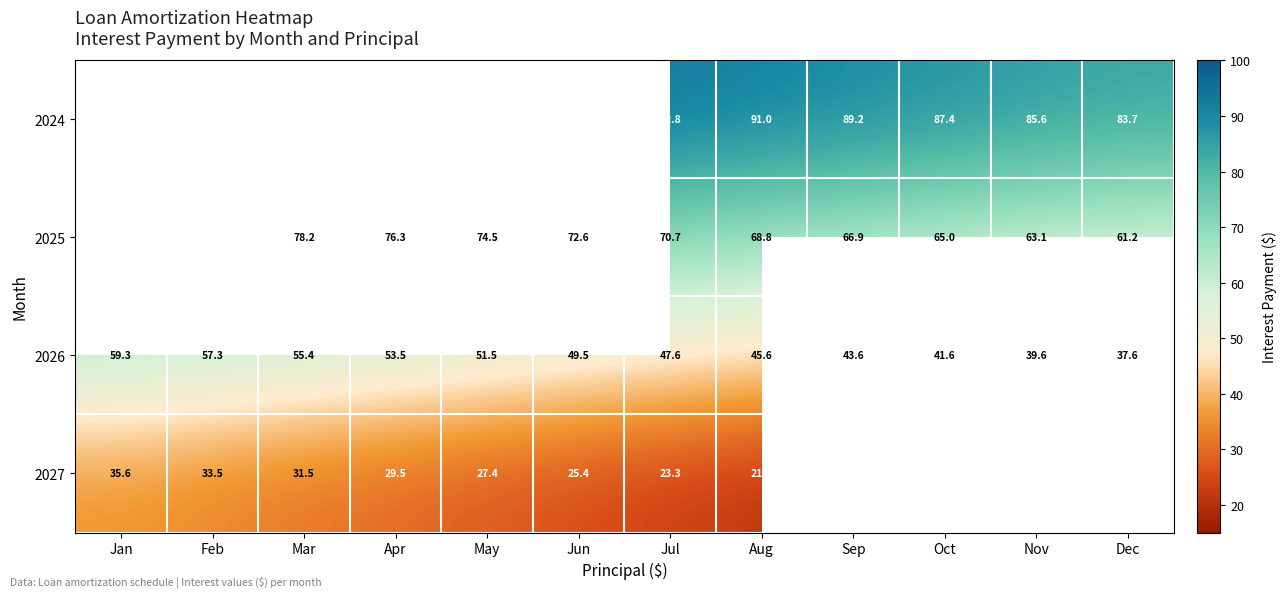

Is the value of 2024 at Aug greater than the value of 2025 at Sep?

Yes